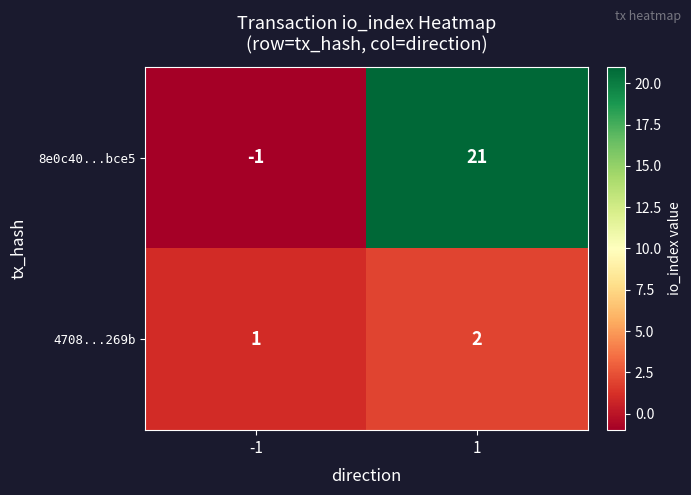

Which series changed the most between -1 and 1?

8e0c40...bce5